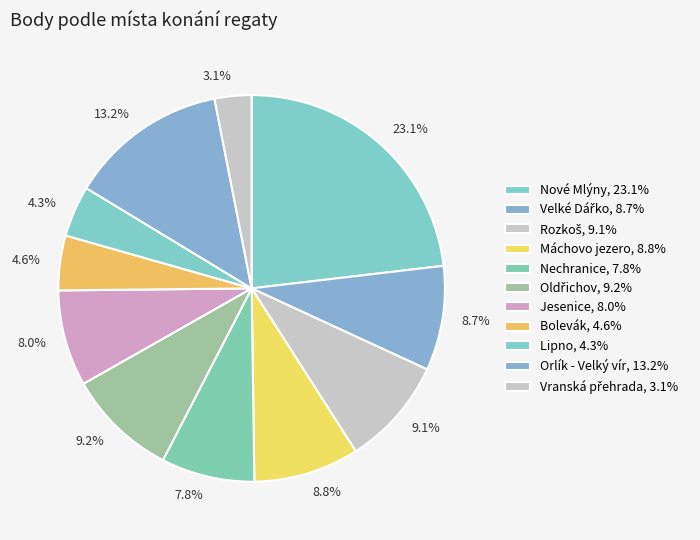

What is the largest slice in the pie chart?

Nové Mlýny, 23.1%